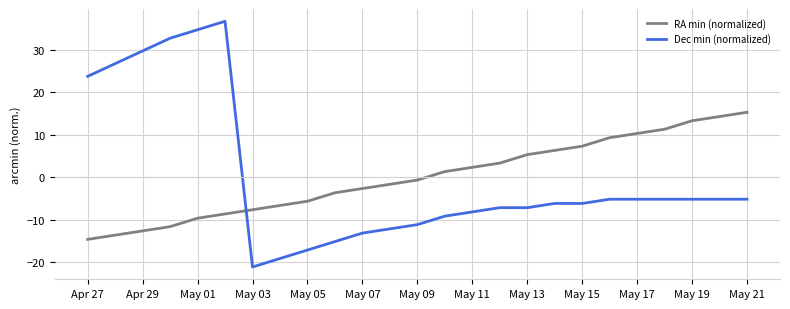

Which series ends up on top after the final intersection of Dec min (normalized) and RA min (normalized)?

RA min (normalized)